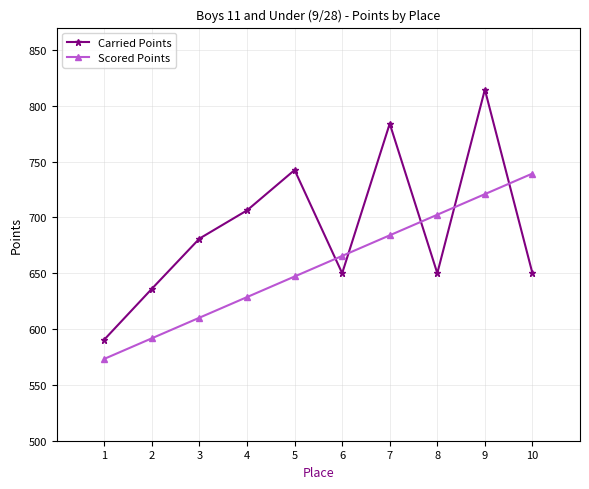

Which series has the largest total across all categories?

Carried Points